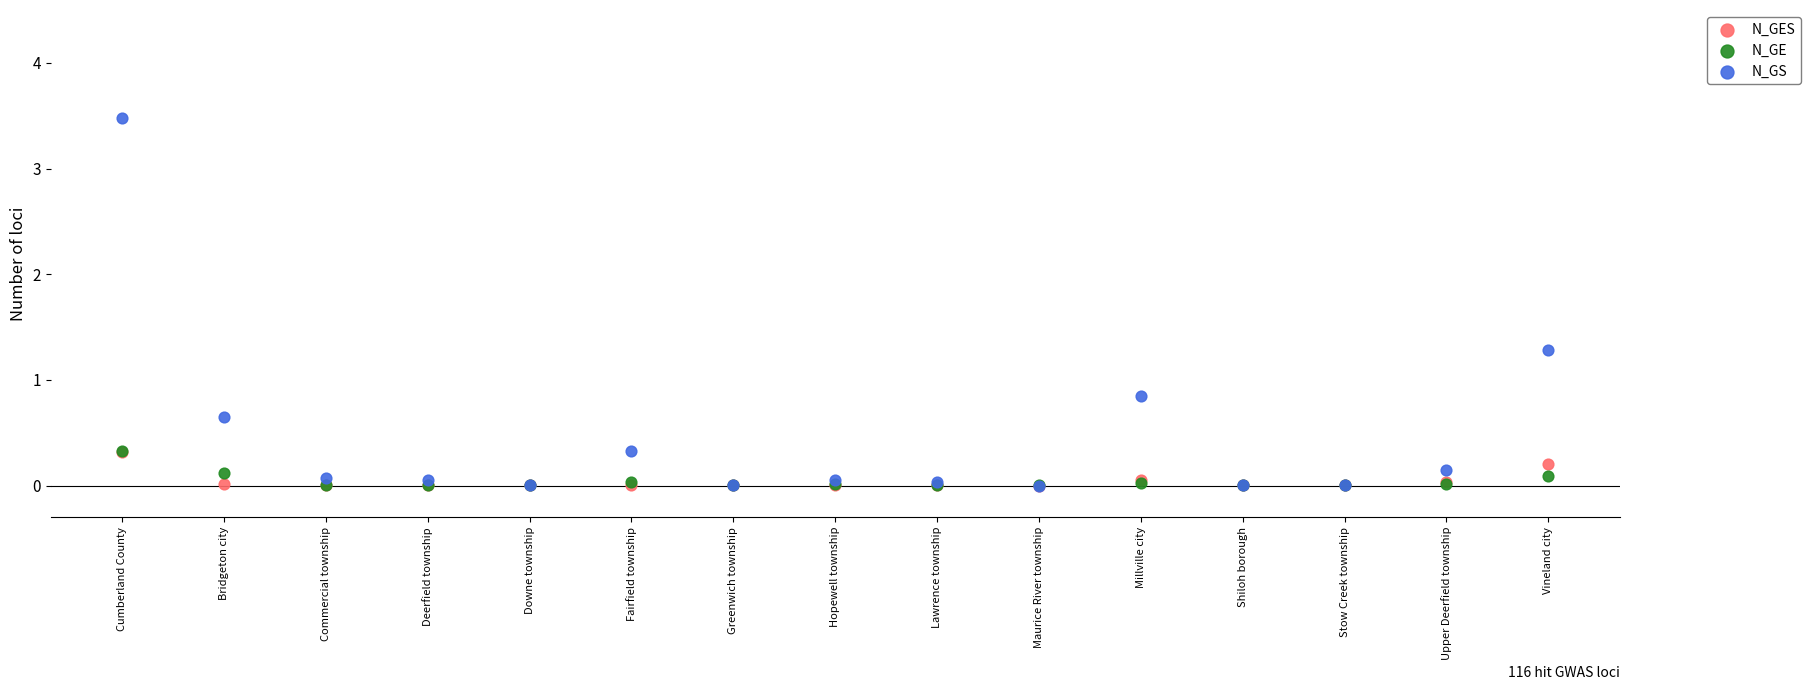

Which series contains the highest Y value?

N_GS